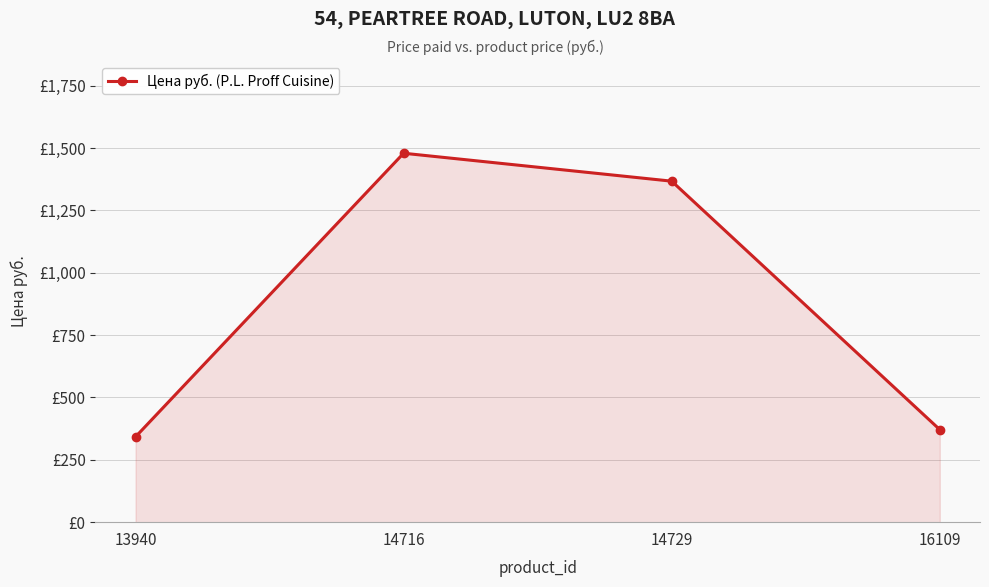

Reading right to left, transcribe all the data shown in this chart.

371	1367	1479	342